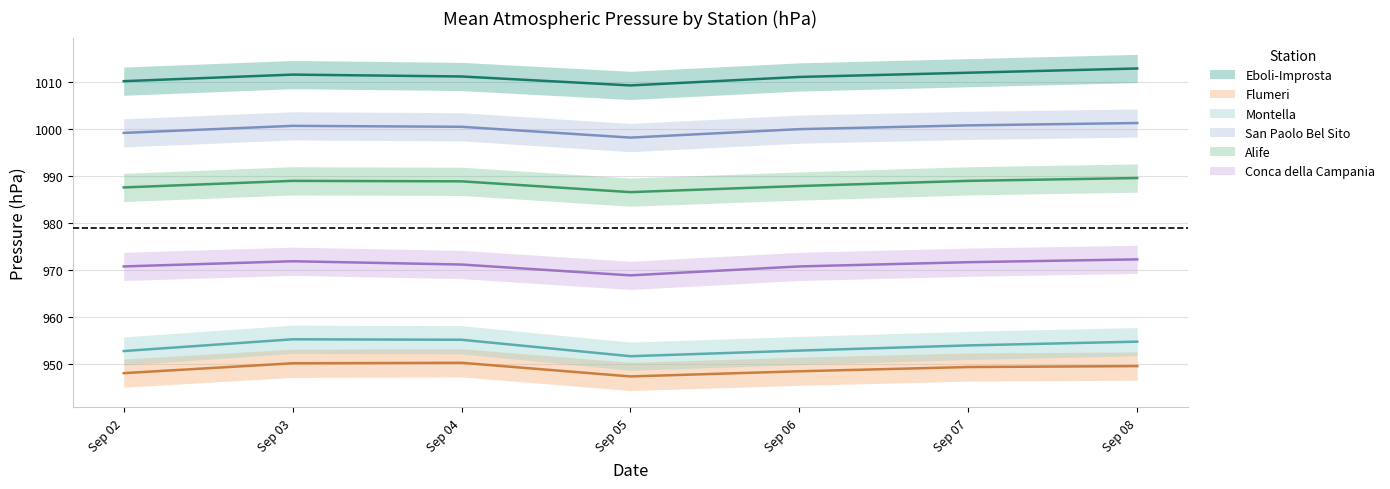

What is the difference between the maximum and minimum values in the Conca della Campania series?

3.4